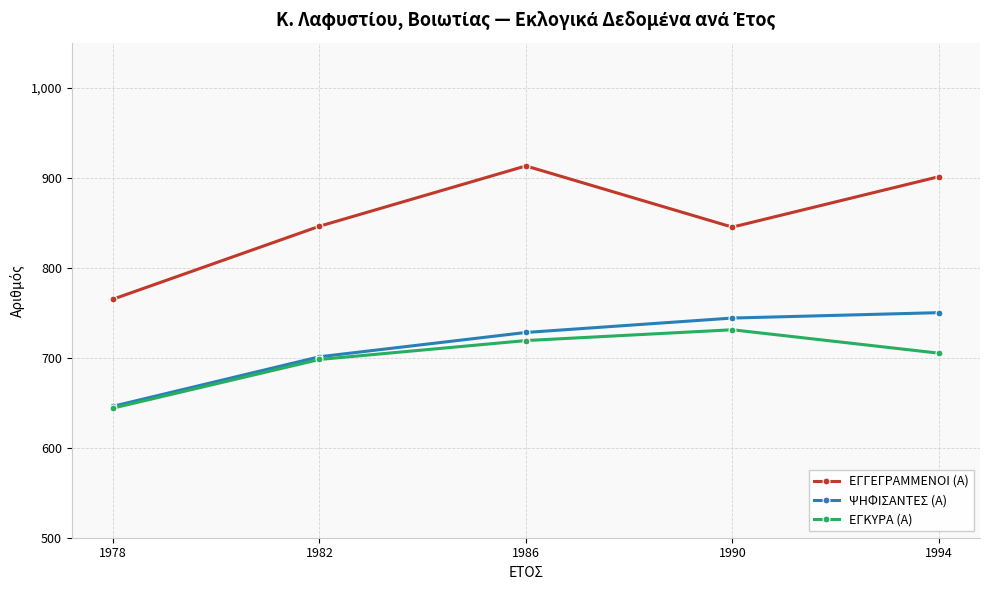

How many interior local peaks does the ΕΓΚΥΡΑ (Α) series have?

1